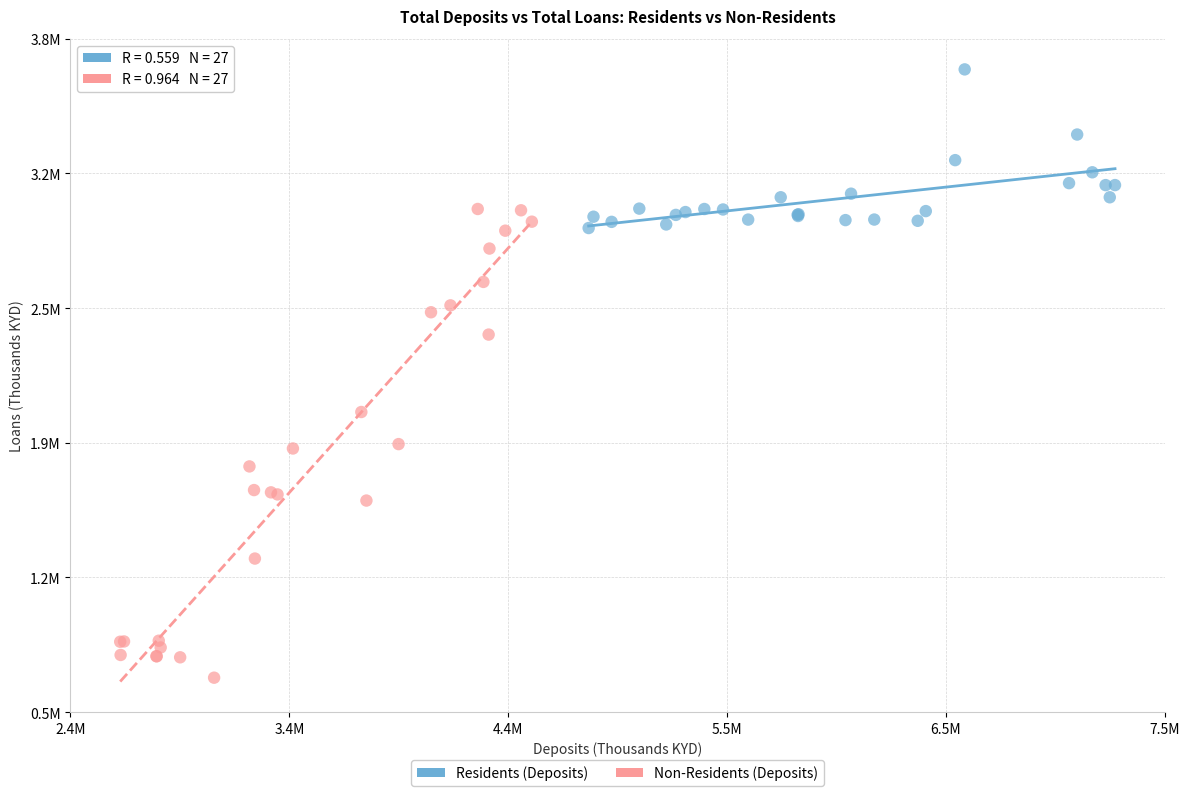

What are all the series names shown in the legend?

Residents (Deposits), Non-Residents (Deposits)